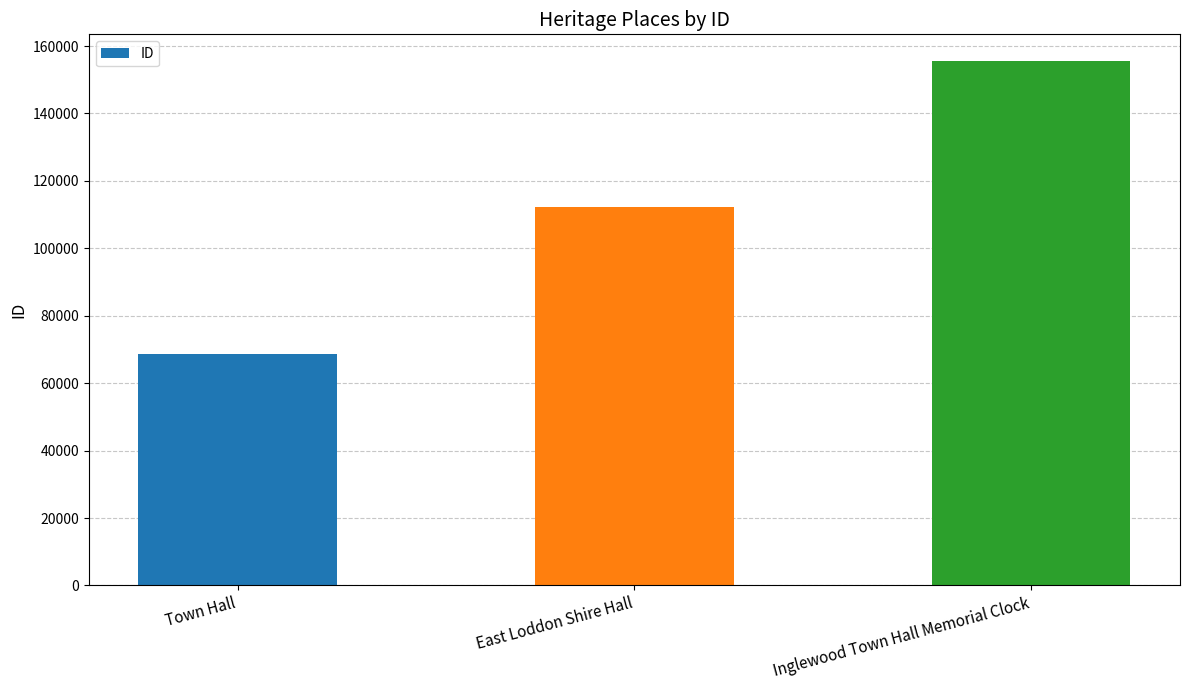

What is the approximate value at Inglewood Town Hall Memorial Clock?

155677